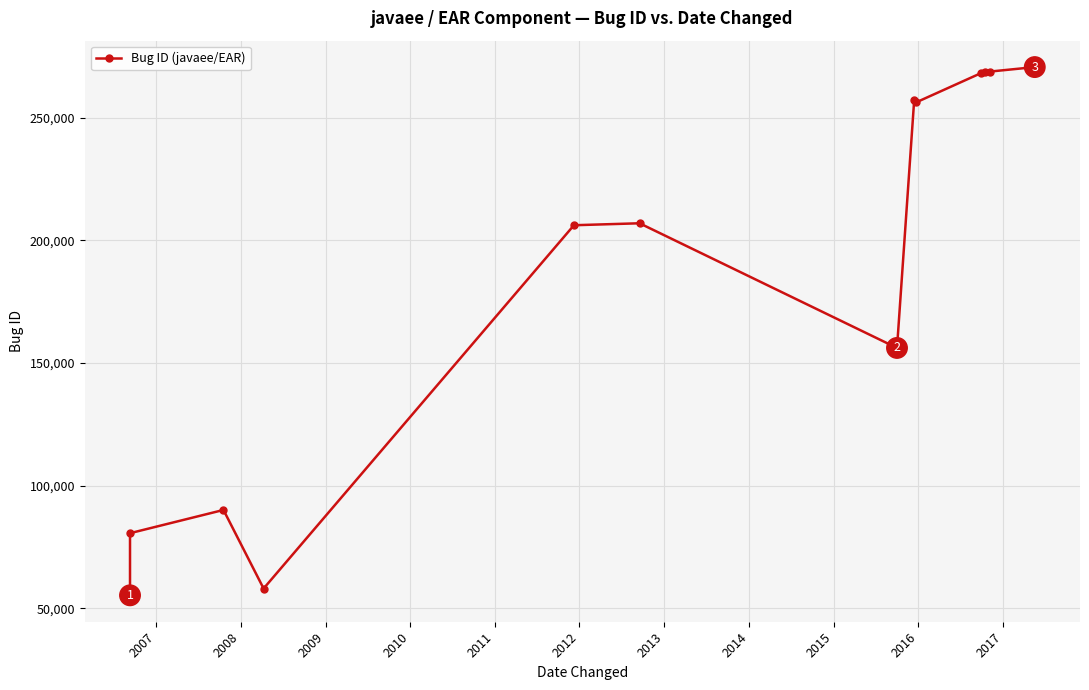

At which category does the data reach its first local peak?

2008